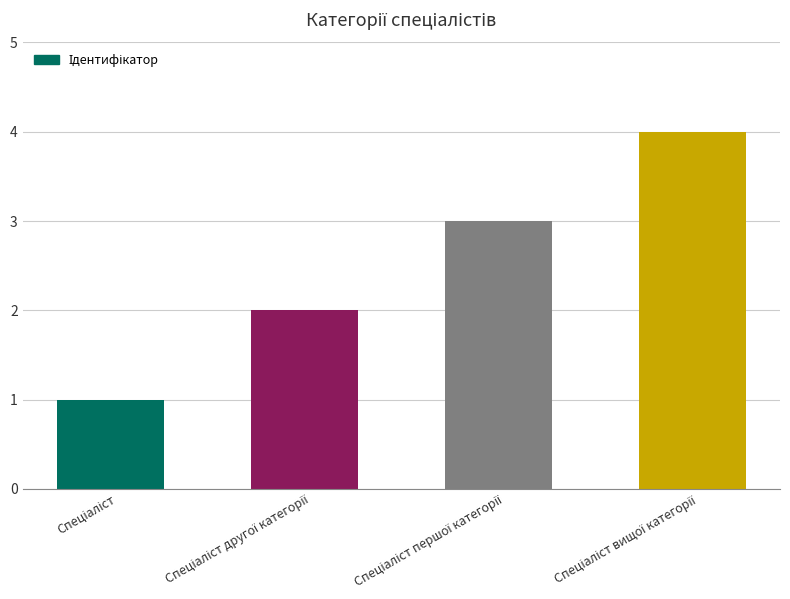

What is the greatest value displayed?

4